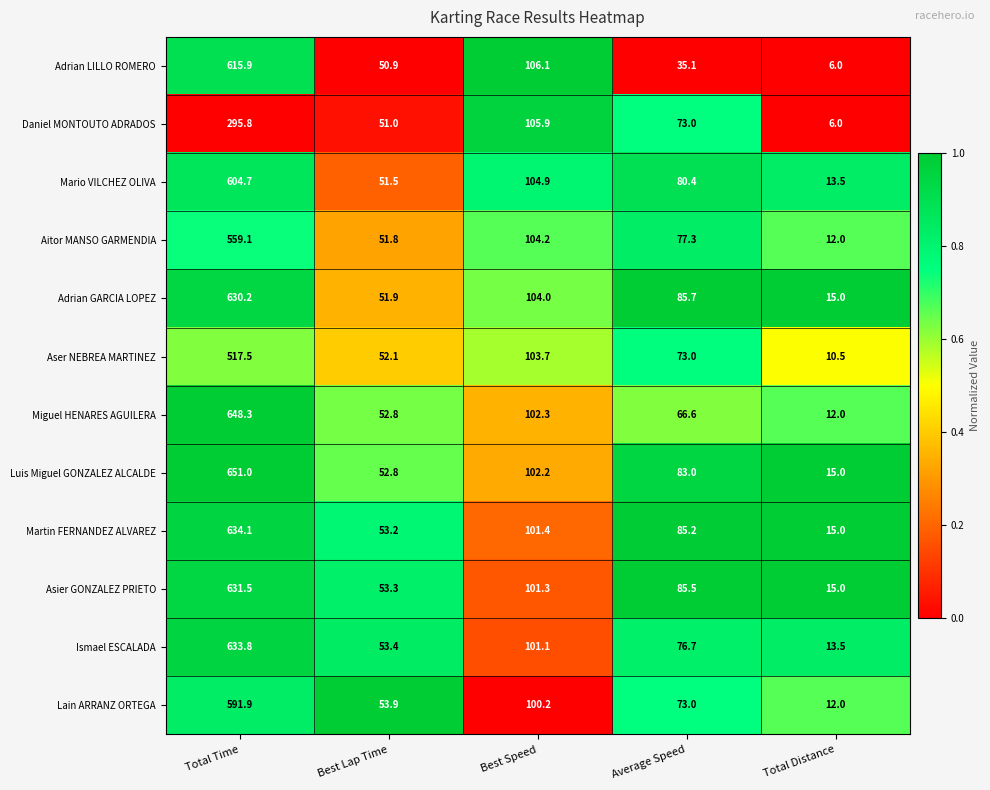

Which series has the largest range (max minus min)?

Miguel HENARES AGUILERA